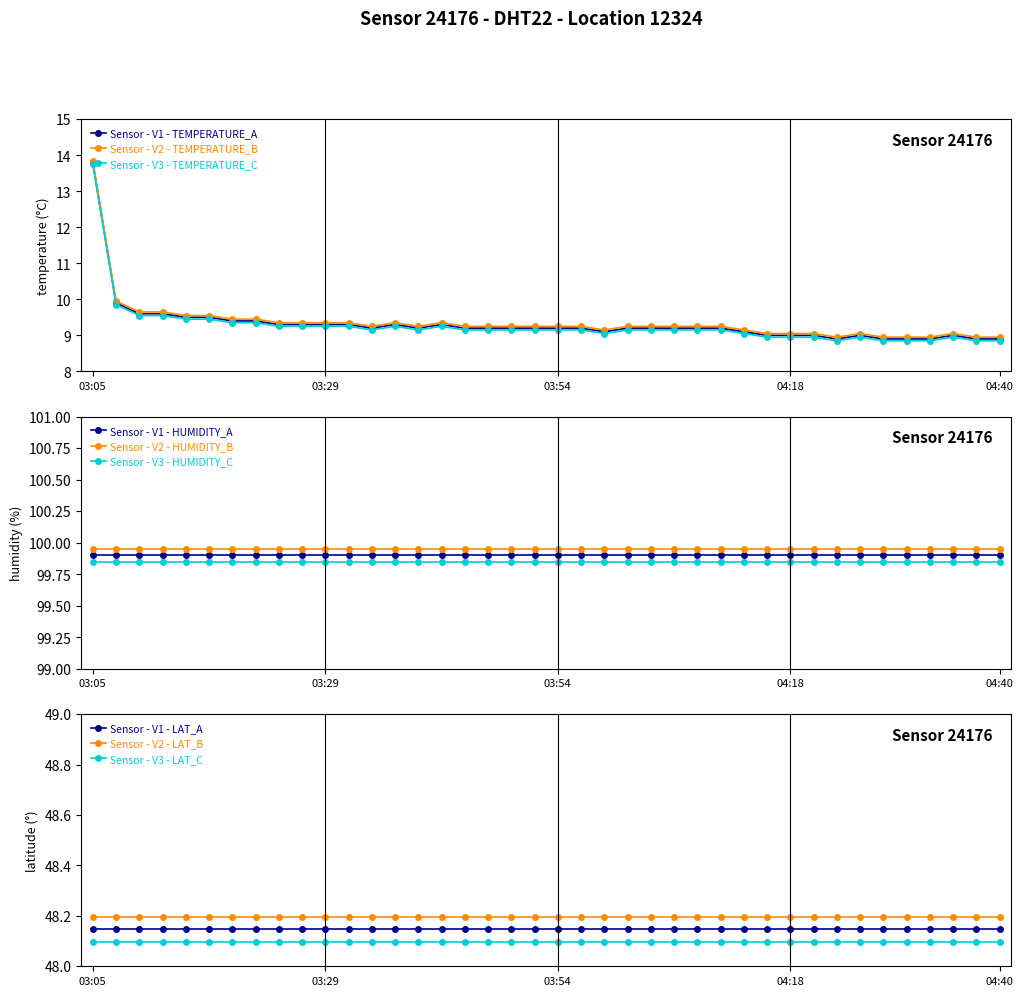

How many data points in temperature are above 9?

29